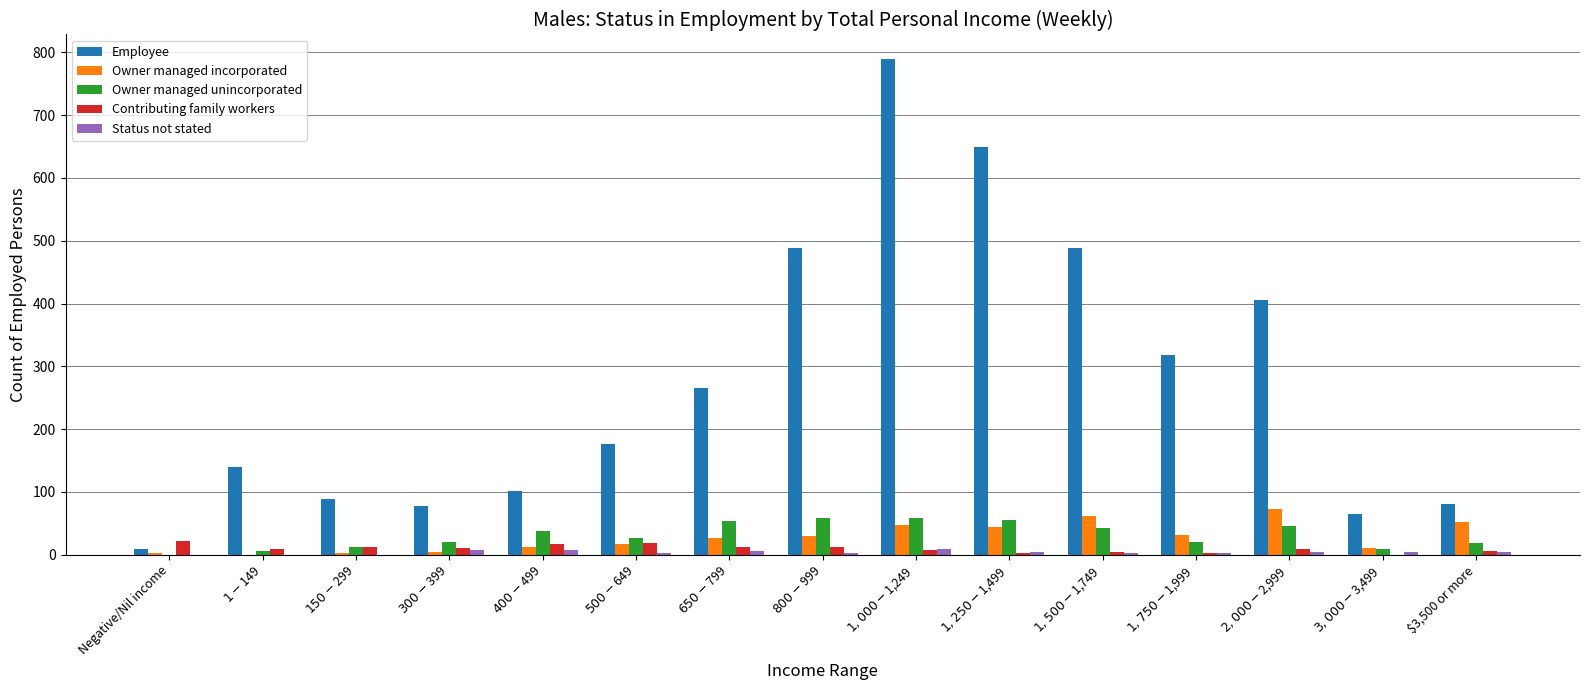

What is the maximum value shown in the chart?

789